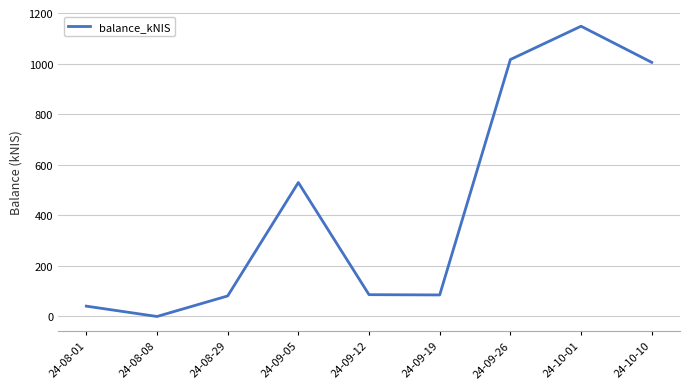

Where is the data nearest to the value 573?

24-09-05